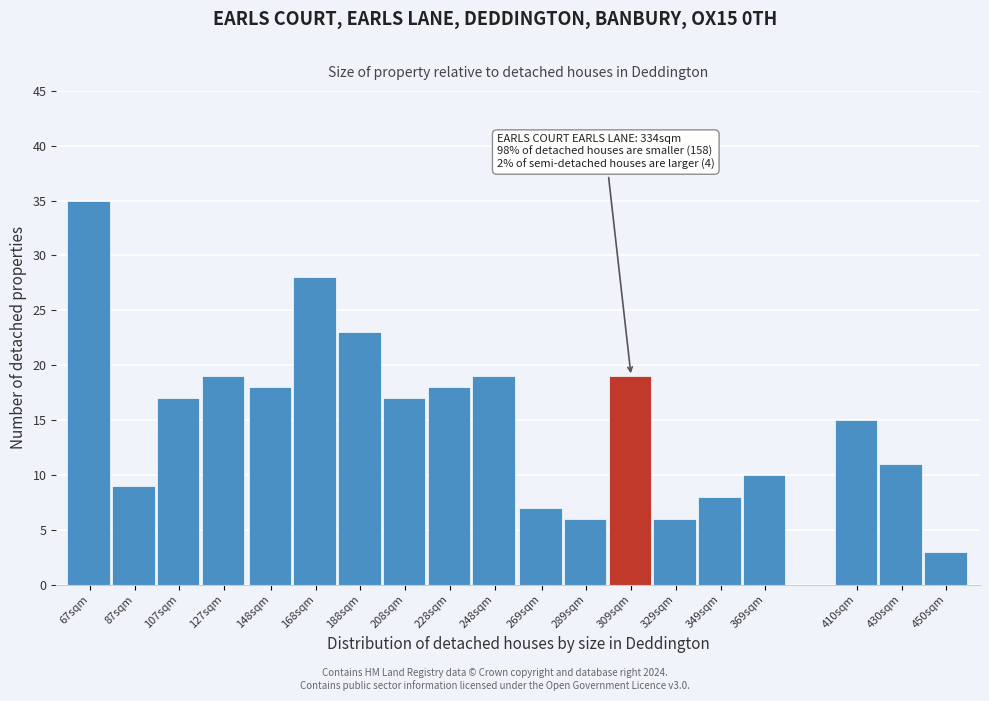

Reading left to right, extract all data points from this chart.

35	9	17	19	18	28	23	17	18	19	7	6	19	6	8	10	15	11	3